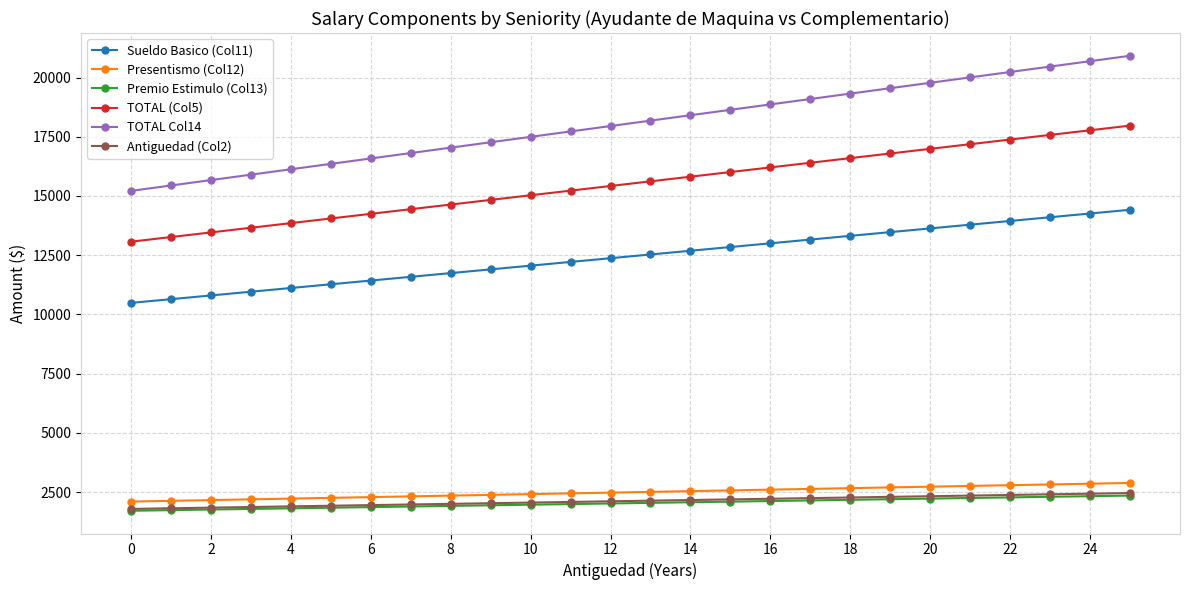

True or false: TOTAL Col14 has more than 2 points higher than both neighbors.

False